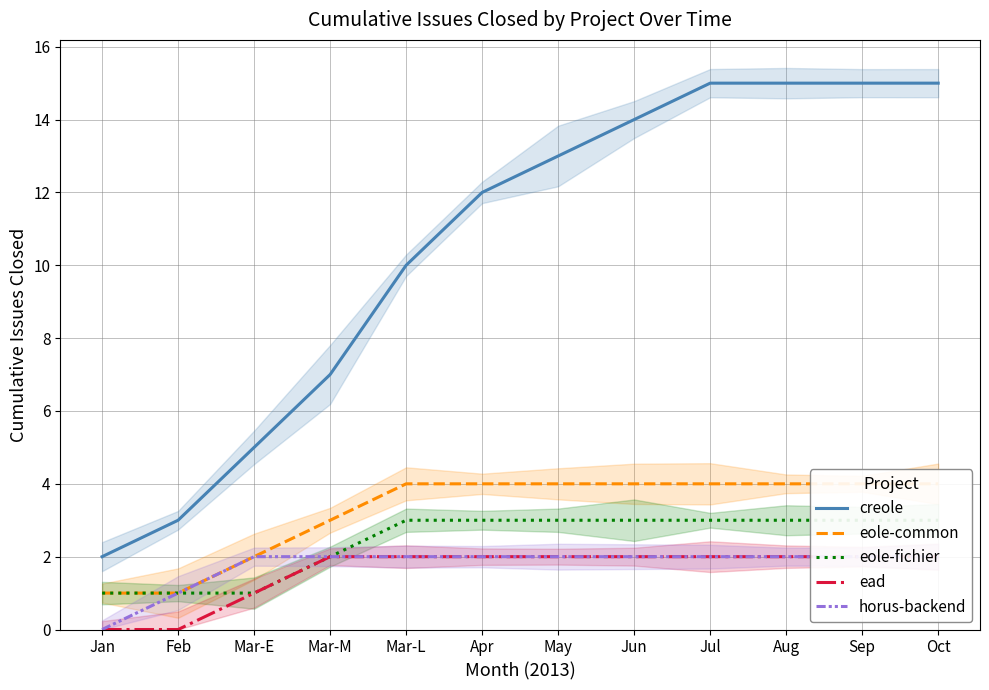

What is the label of the 8th point from the right?

Mar-L